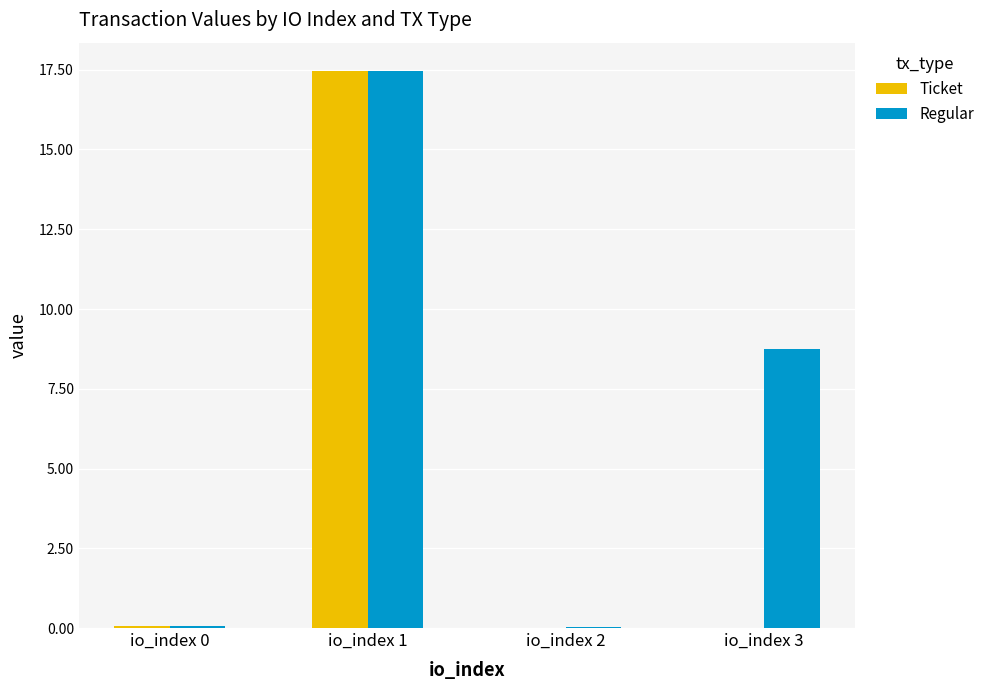

At which category does the chart reach its peak across all series?

io_index 1